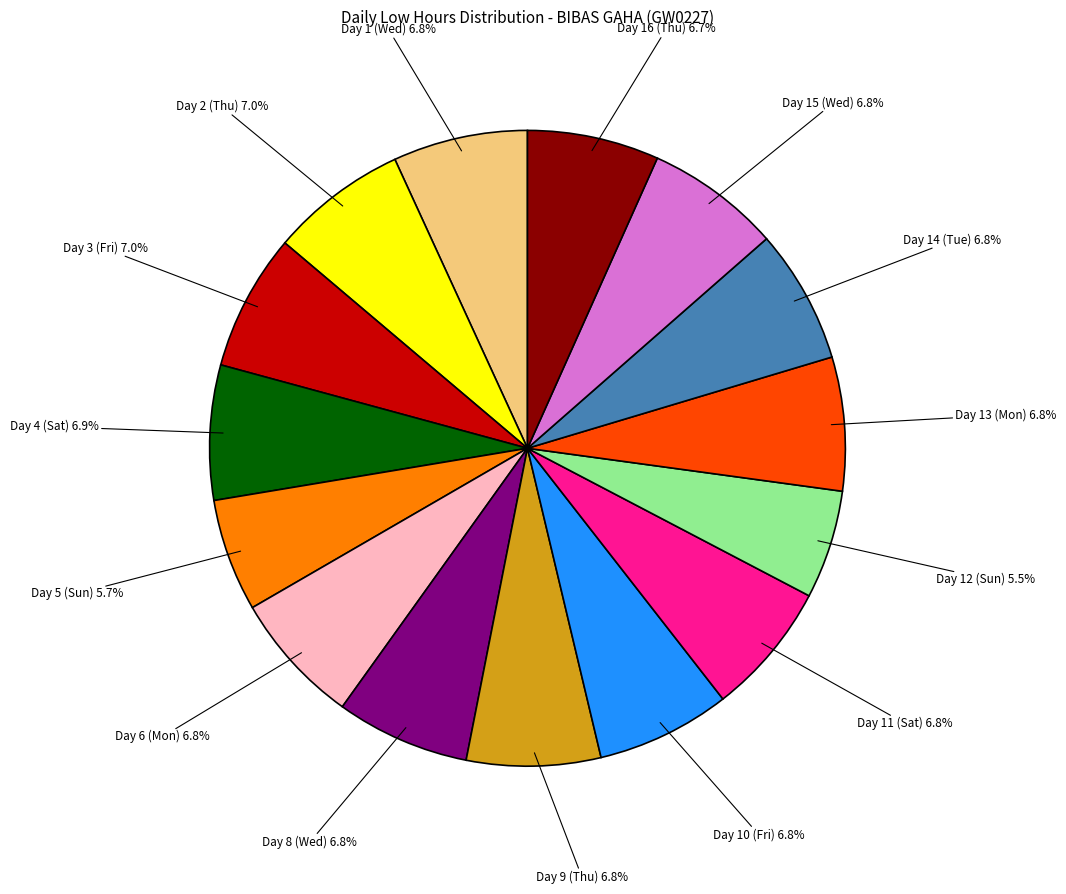

Is there a majority slice in this chart?

No